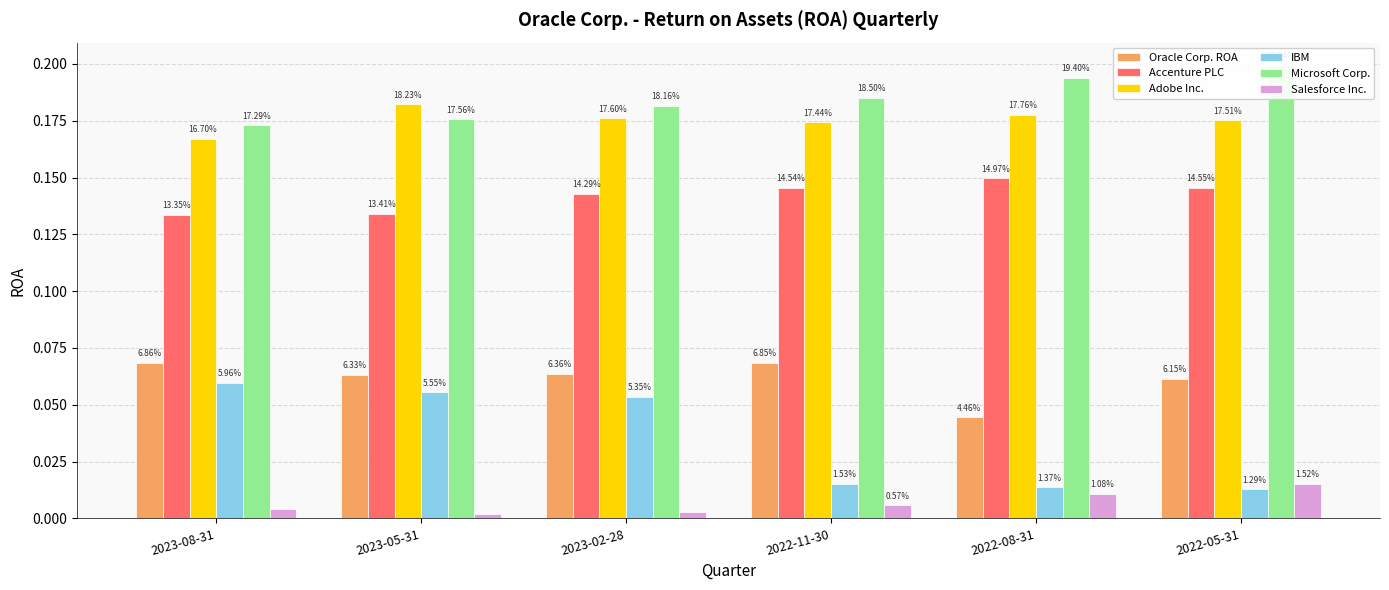

What is the value of the Accenture PLC bar at the 1st from the left?

0.1